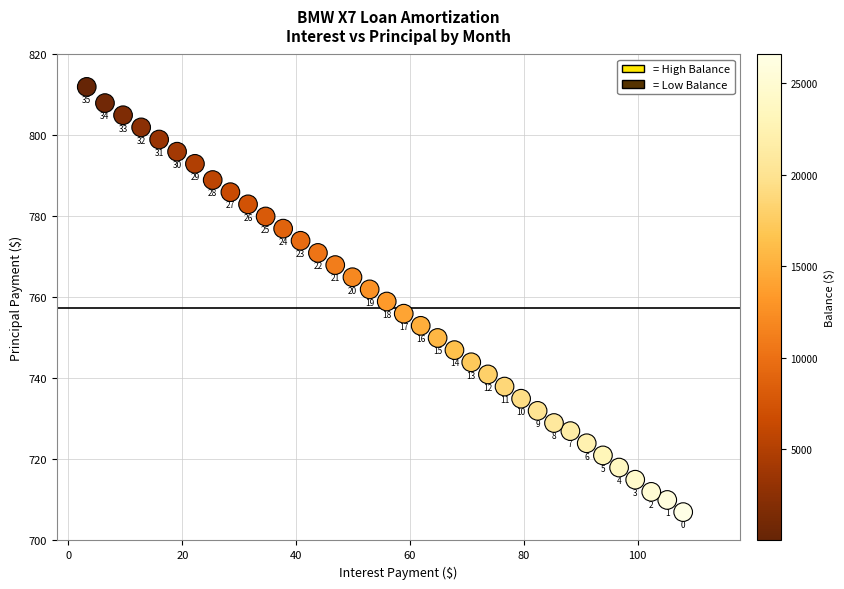

What is the range of Y values (max minus min)?

105